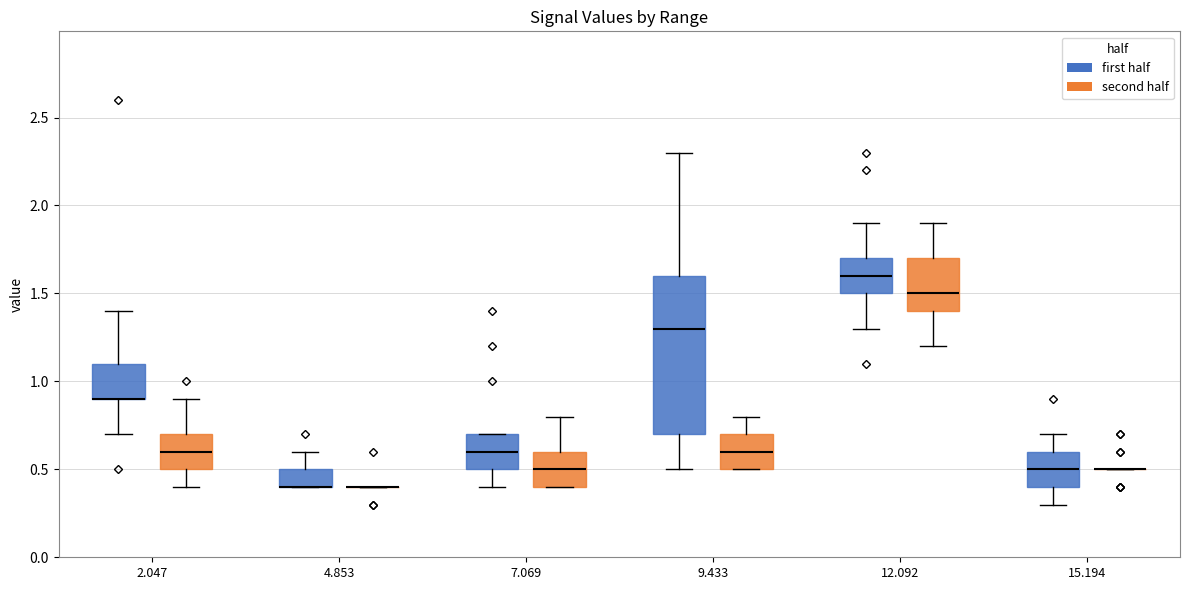

Comparing the boxes themselves (not the whiskers), which one is the tallest?

9.433 (first half)